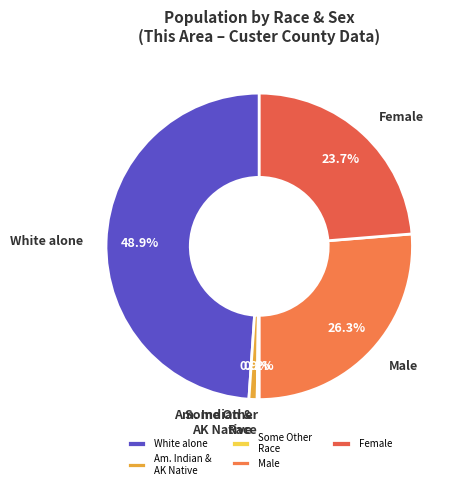

What is the largest slice in the pie chart?

White alone